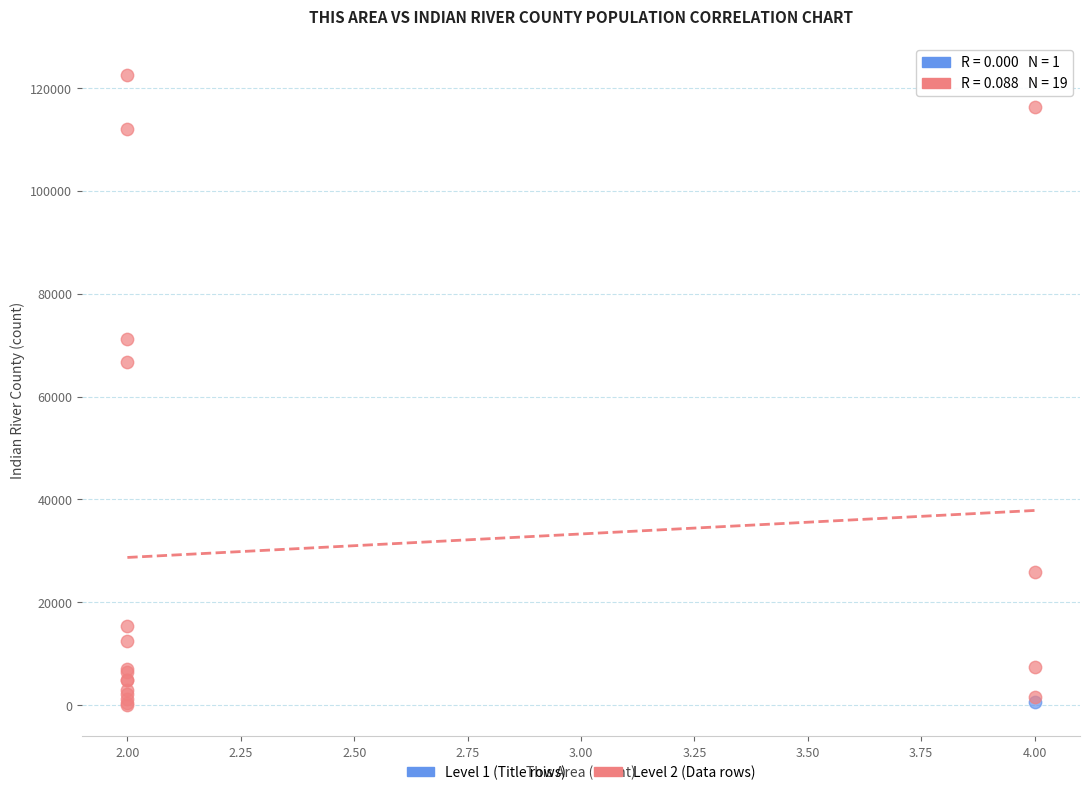

What are all the series names shown in the legend?

Level 1 (Title rows), Level 2 (Data rows)